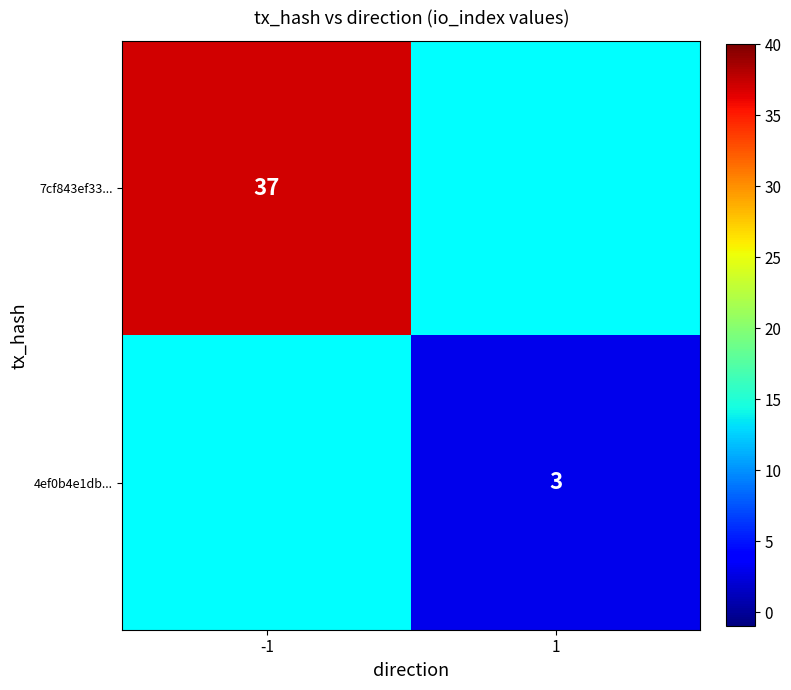

The 4ef0b4e1db... series shows 1 at 1. True or false?

False